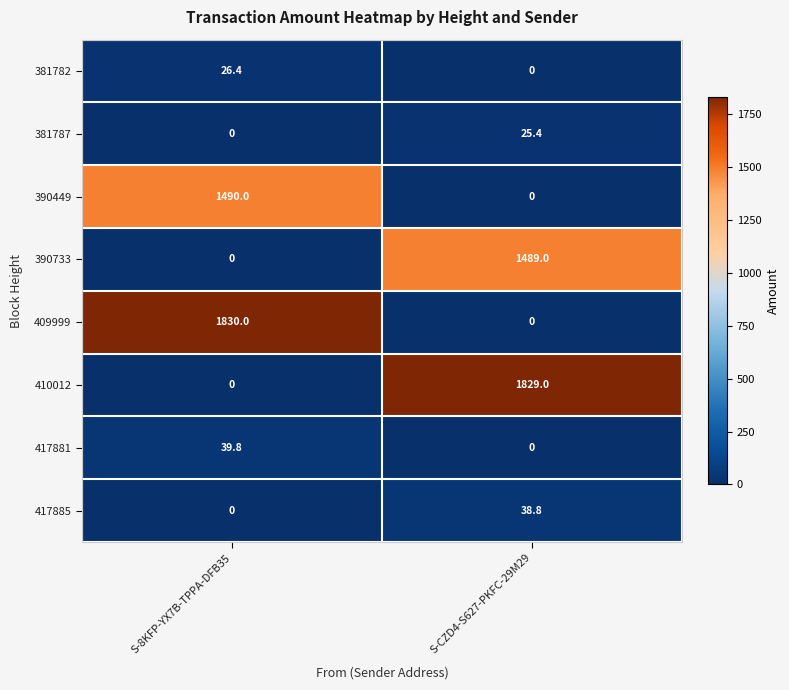

At which category does the chart reach its peak across all series?

S-8KFP-YX7B-TPPA-DFB35